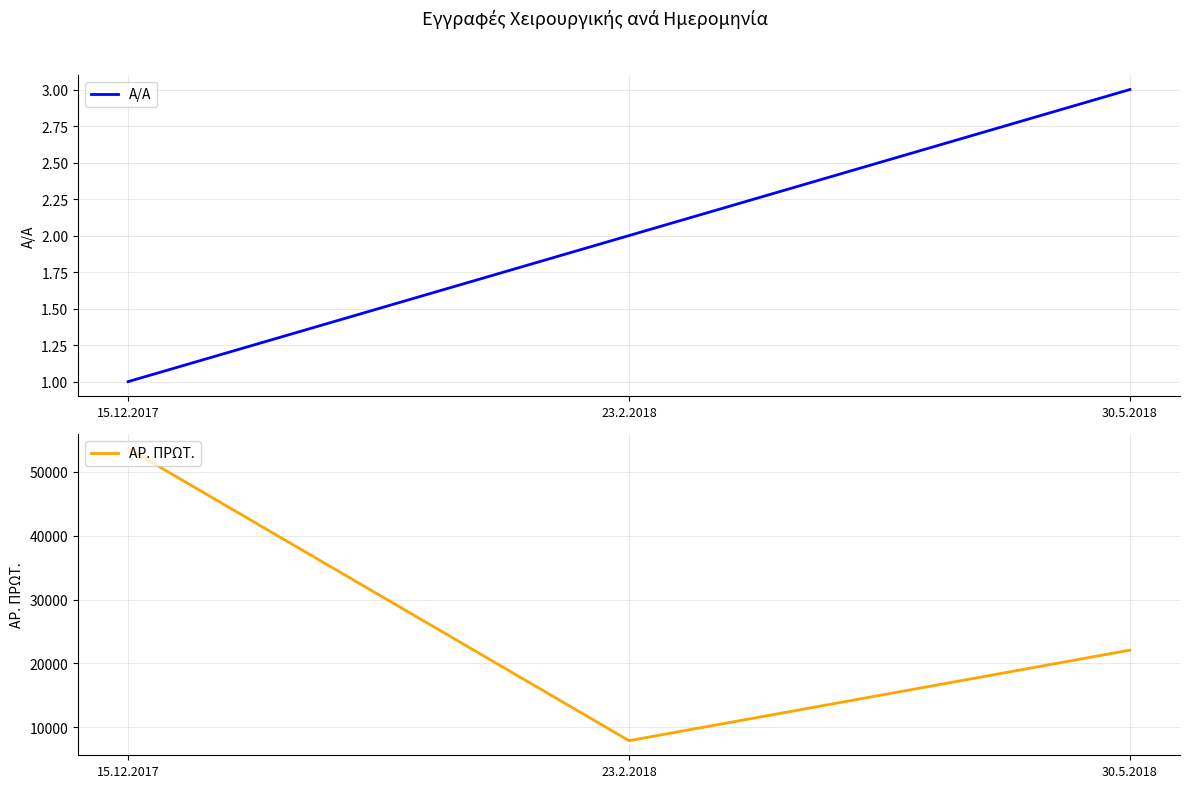

Count the number of data series in this chart.

2